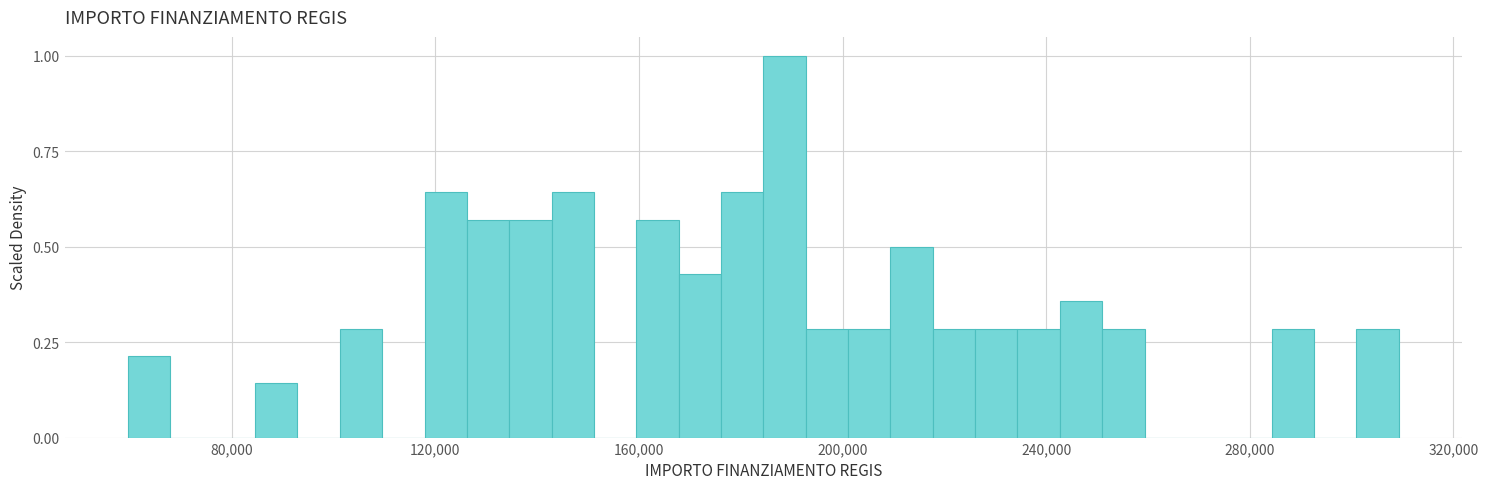

Around what value on the x-axis is the tallest bar? Give the approximate position of its centre, as read against the axis.

190000